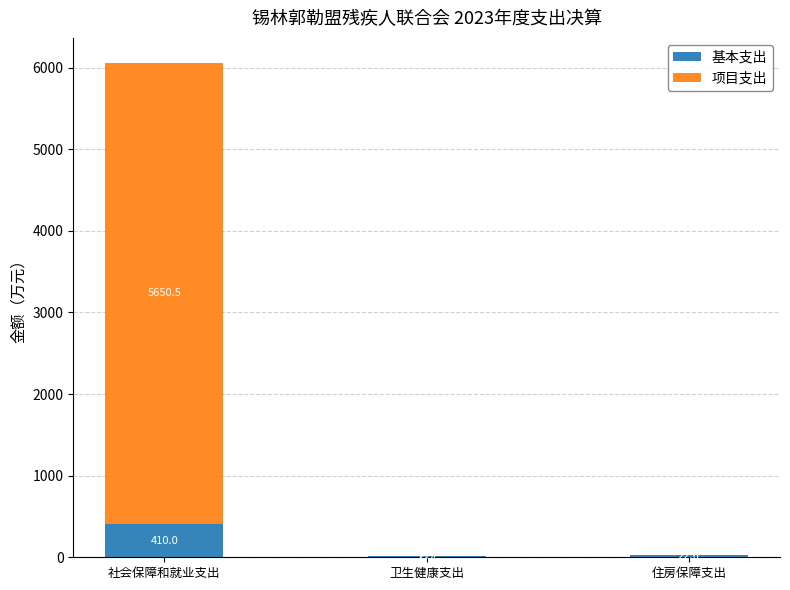

The value of 基本支出 at 社会保障和就业支出 is 410.0. True or false?

True